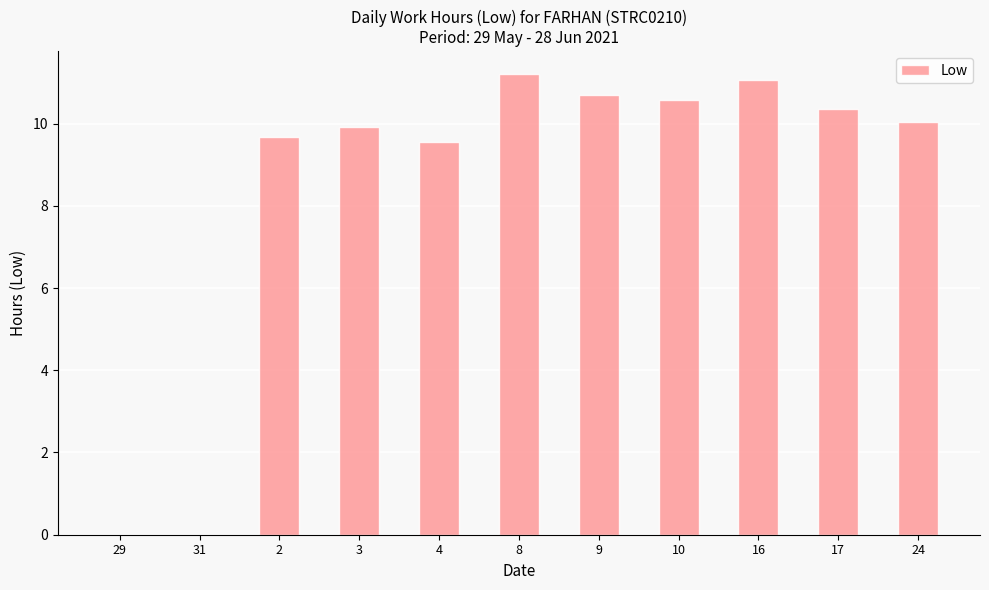

The value at 31 is -6.8. True or false?

False